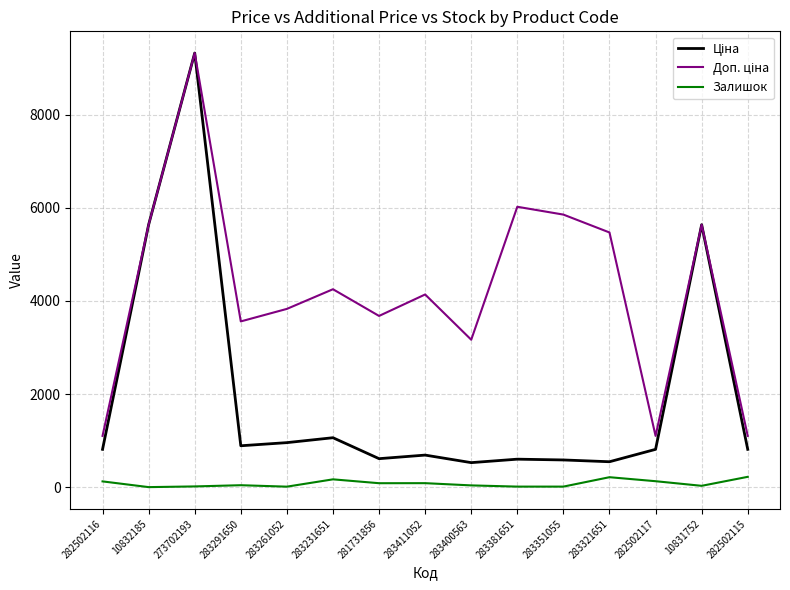

What is the maximum value shown in the chart?

9321.4